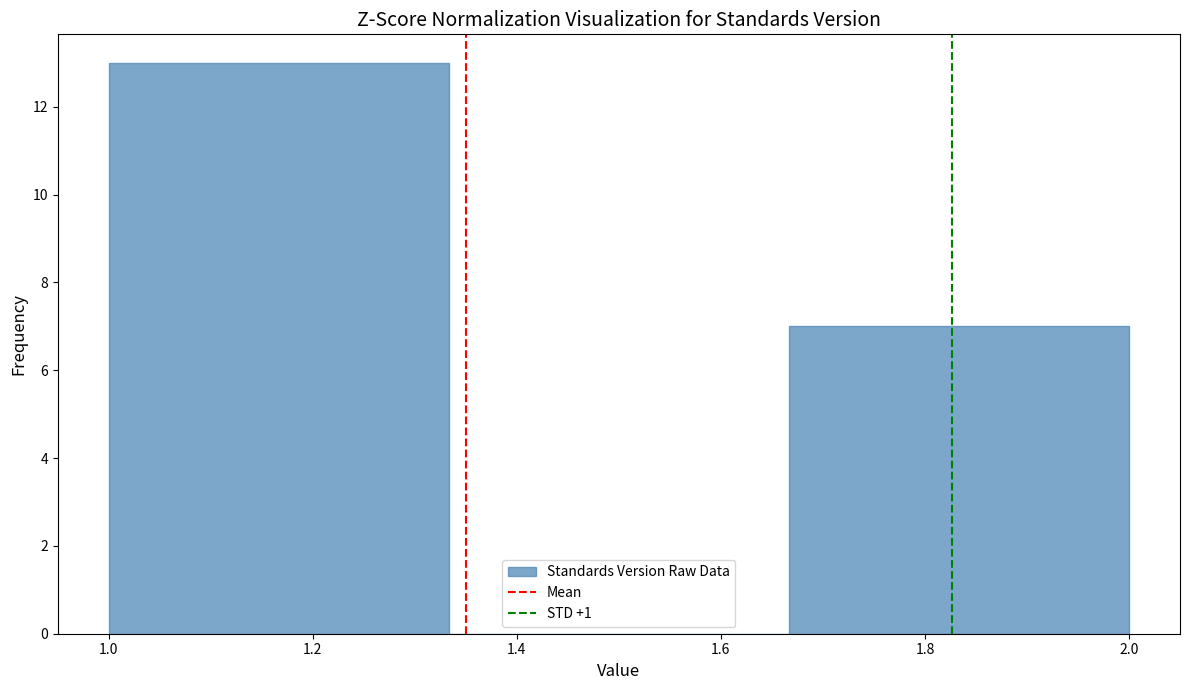

Over which range of the x-axis is the bar tallest?

1.00 to 1.34